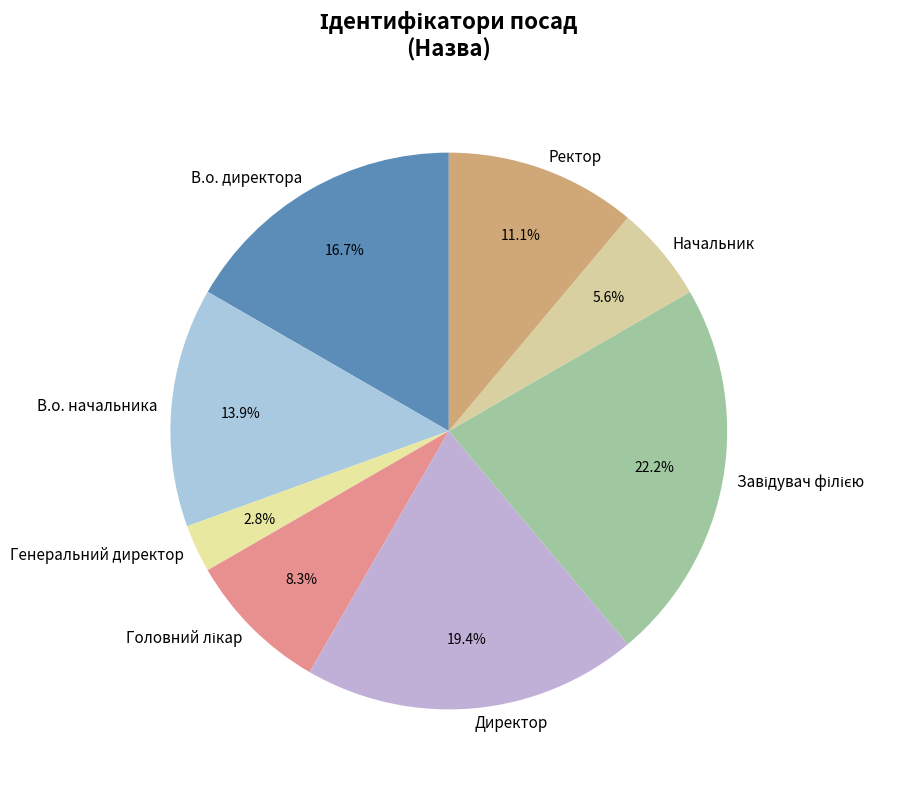

Count the number of slices in the pie.

8